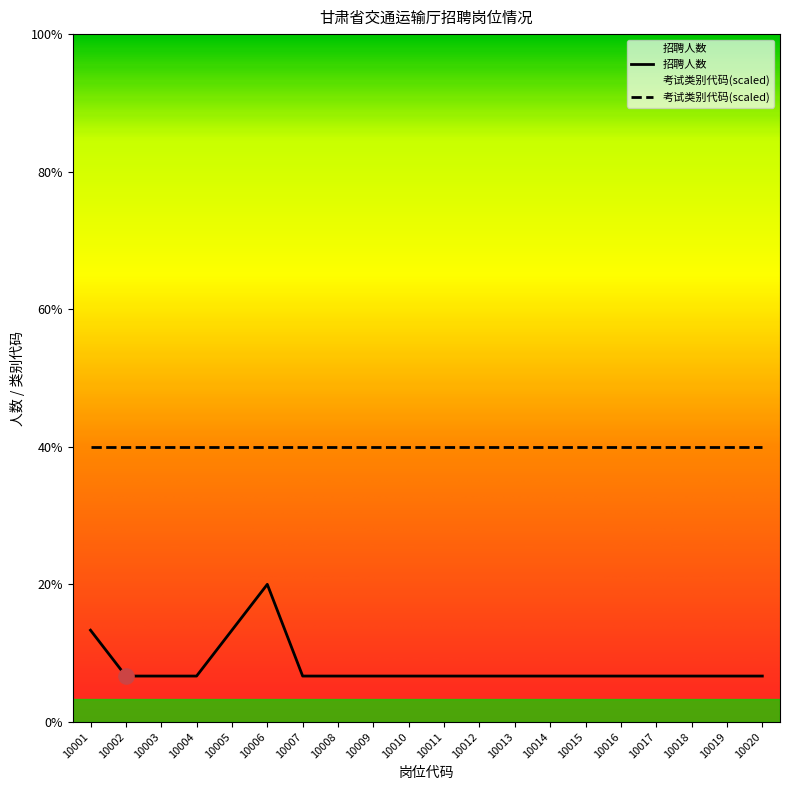

Between 10012 and 10001, which is larger?

10001